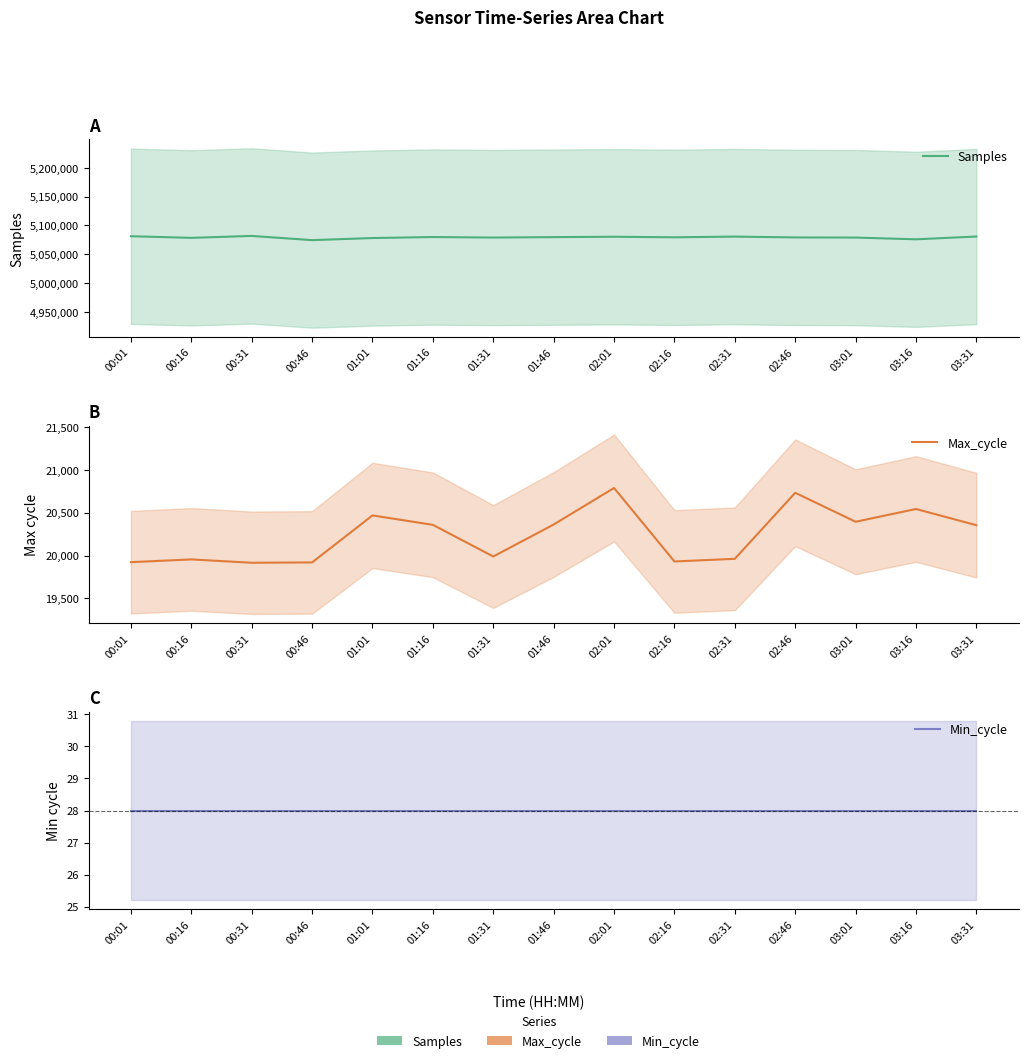

How many values in the Samples series are below 5079384?

7